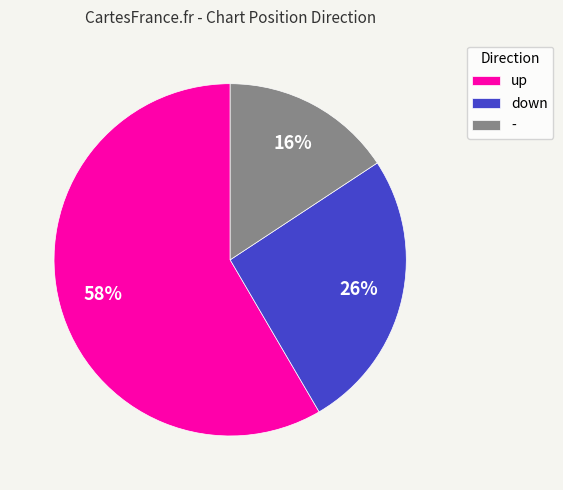

What percentage is the - slice, to the nearest percent?

16%